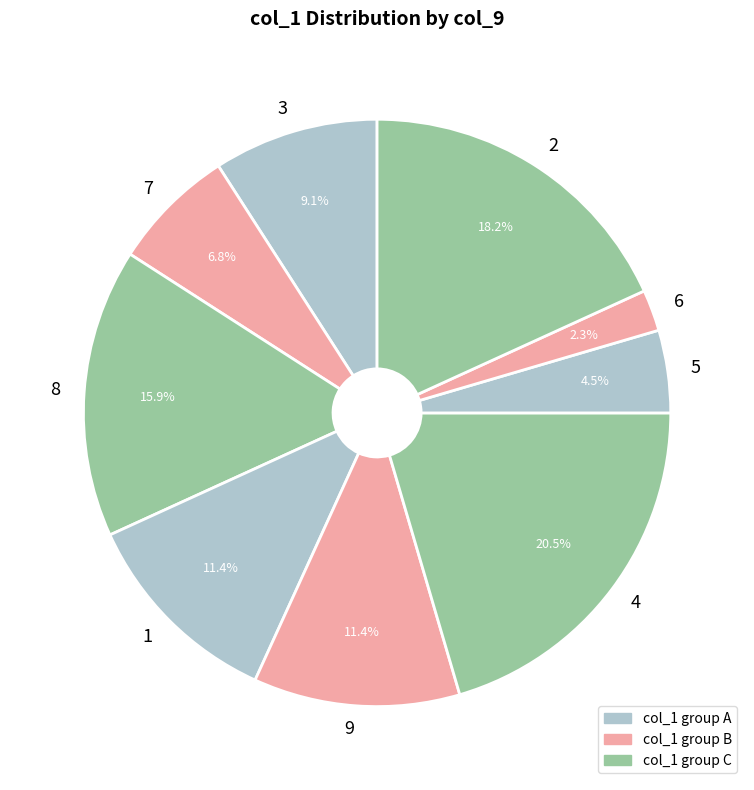

Is the sum of 7 and 2 greater than half?

No